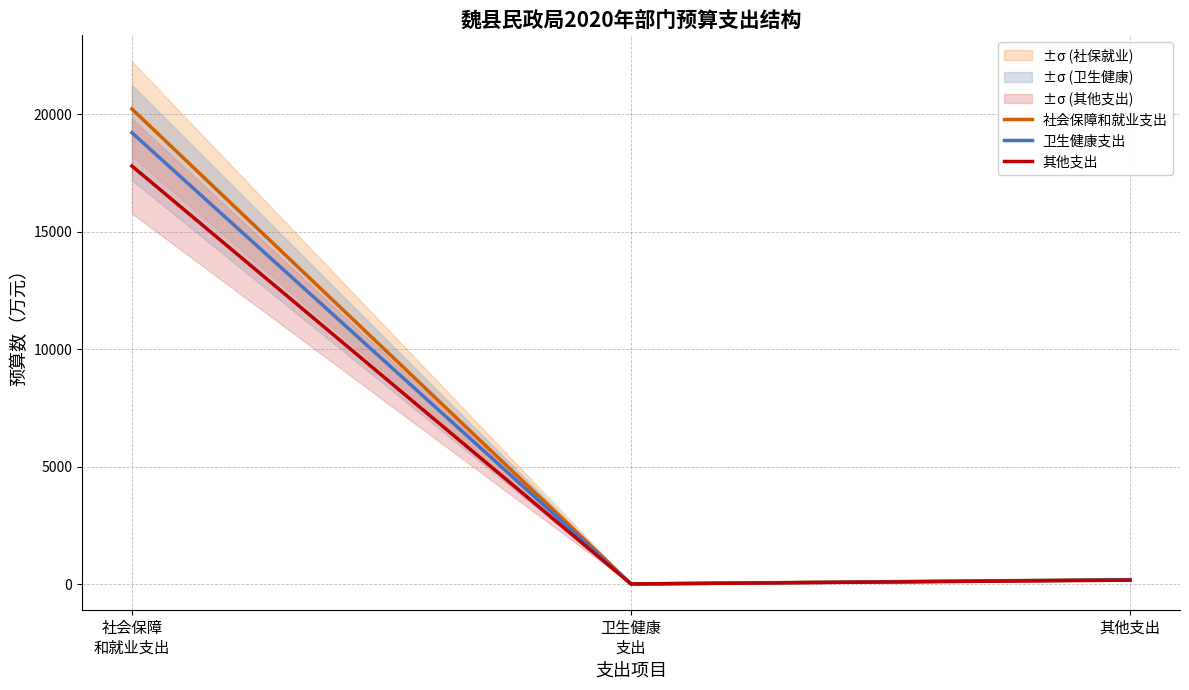

At which category is the sum across all series the highest?

社会保障
和就业支出